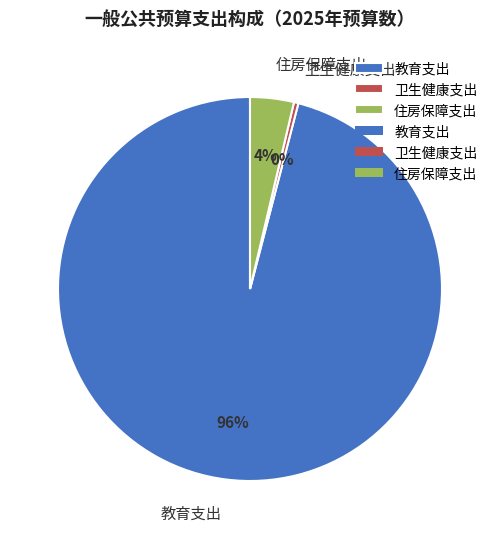

How many segments does this pie chart have?

3